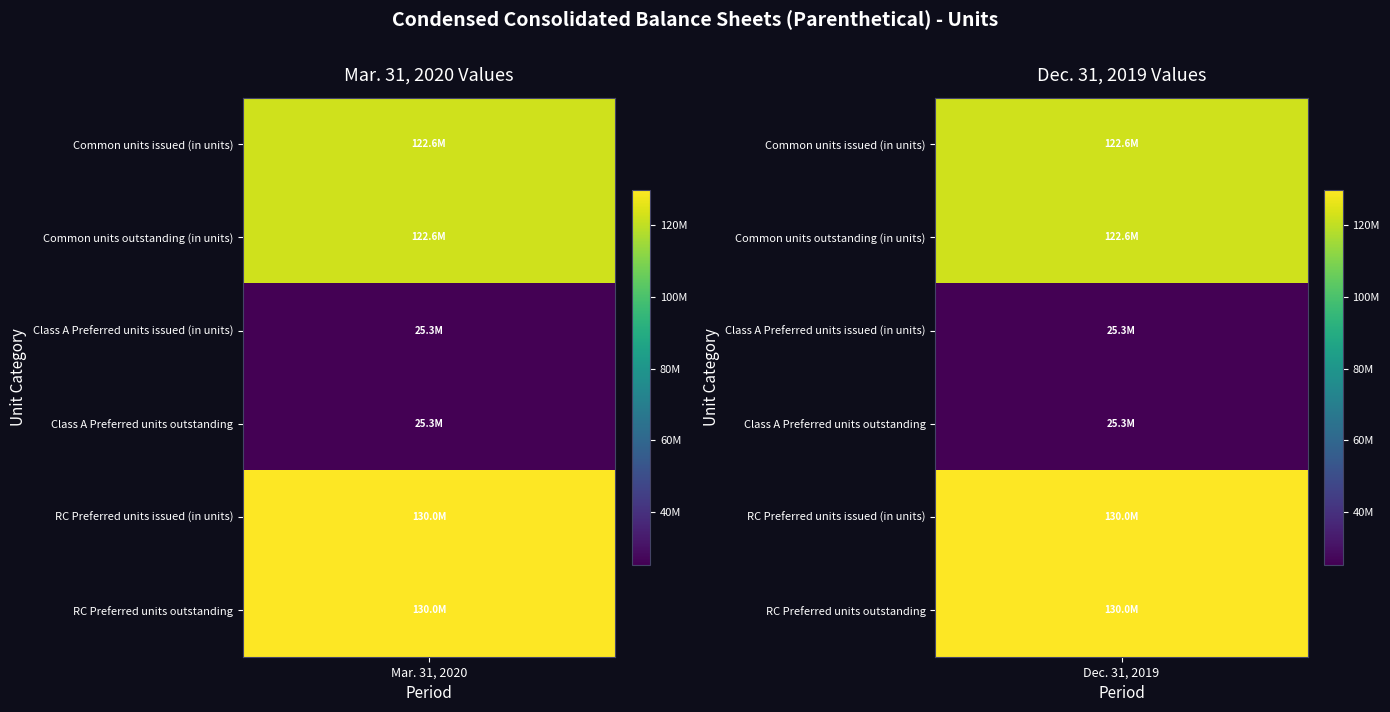

At how many categories does at least one series exceed 71494208?

2